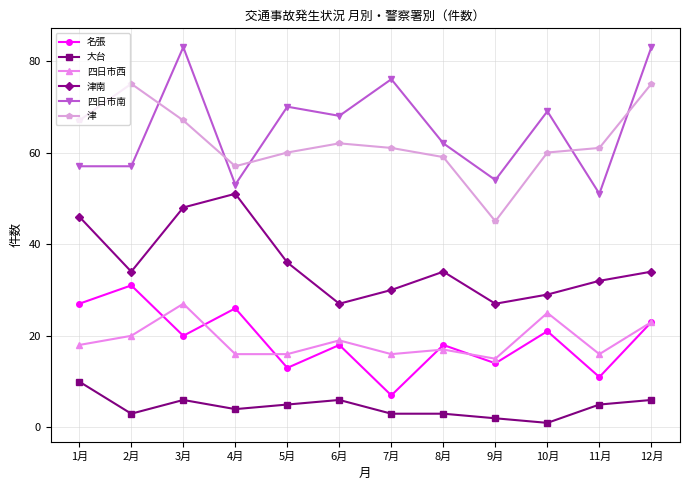

What is the difference between the maximum and minimum values in the 津南 series?

24